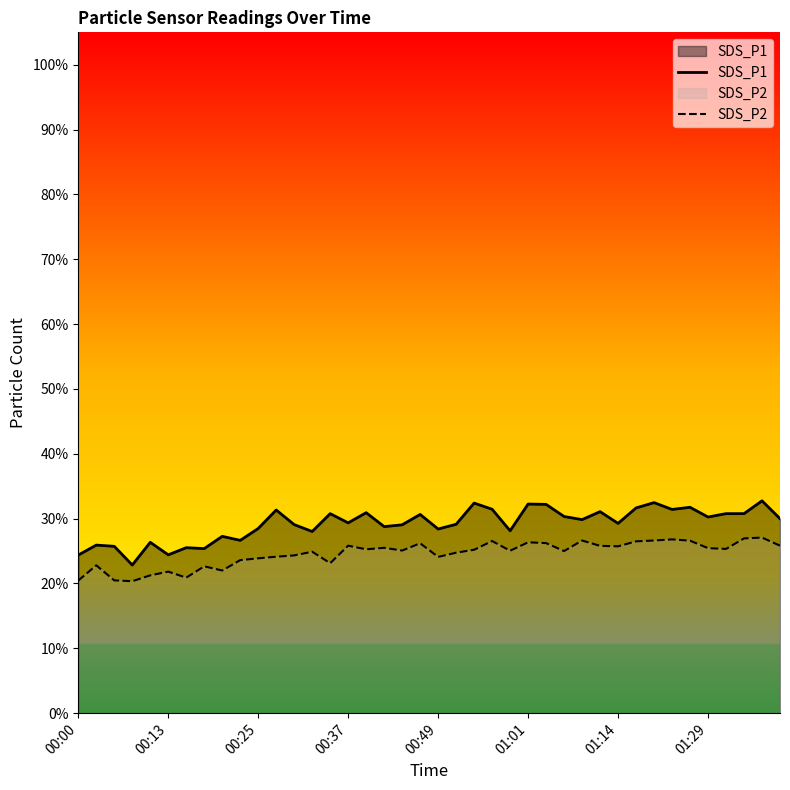

True or false: SDS_P1 and SDS_P2 intersect in this chart.

False